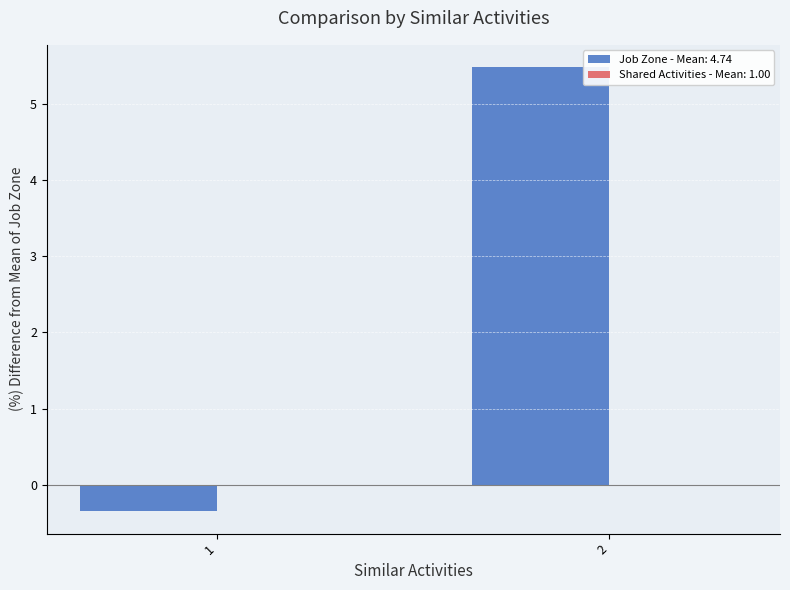

Reading left to right, transcribe all the data shown in this chart.

1=-0.4	2=5.5